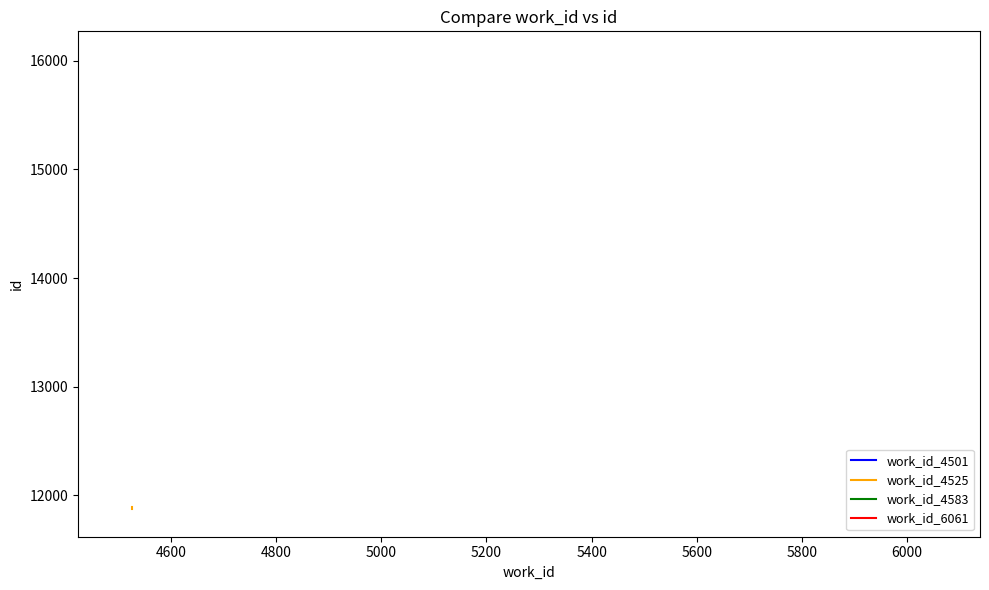

What is the value of the 1st point from the left?

11878